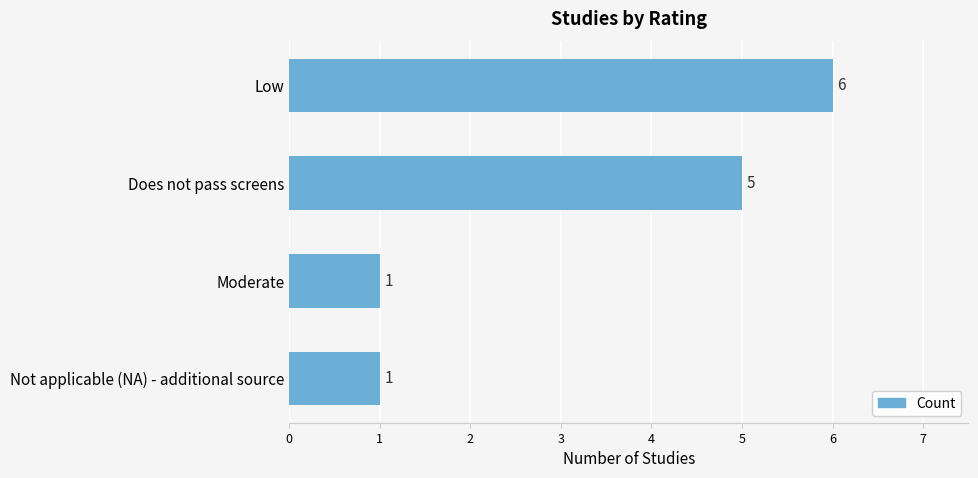

How many data points does each series have?

4